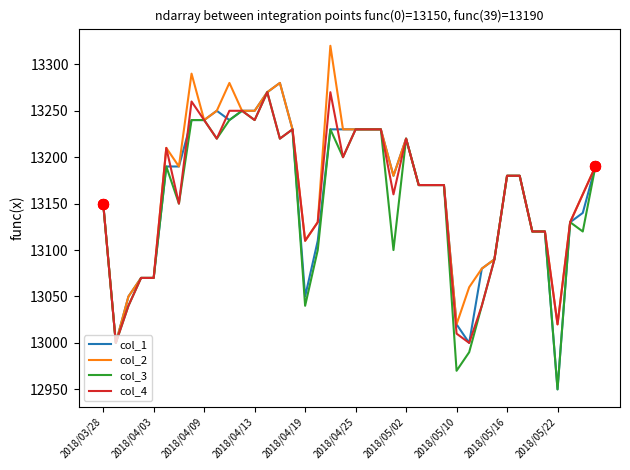

What is the maximum value for col_3?

13270